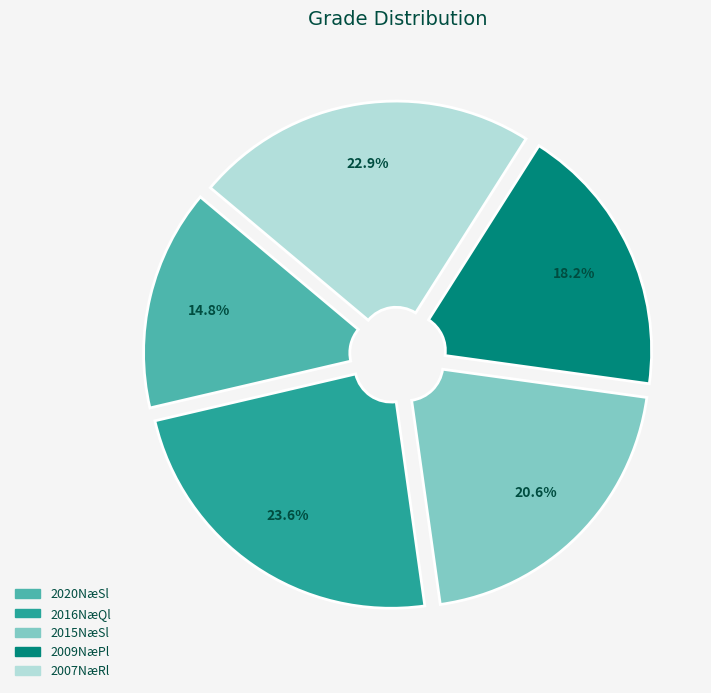

Is there a majority slice in this chart?

No